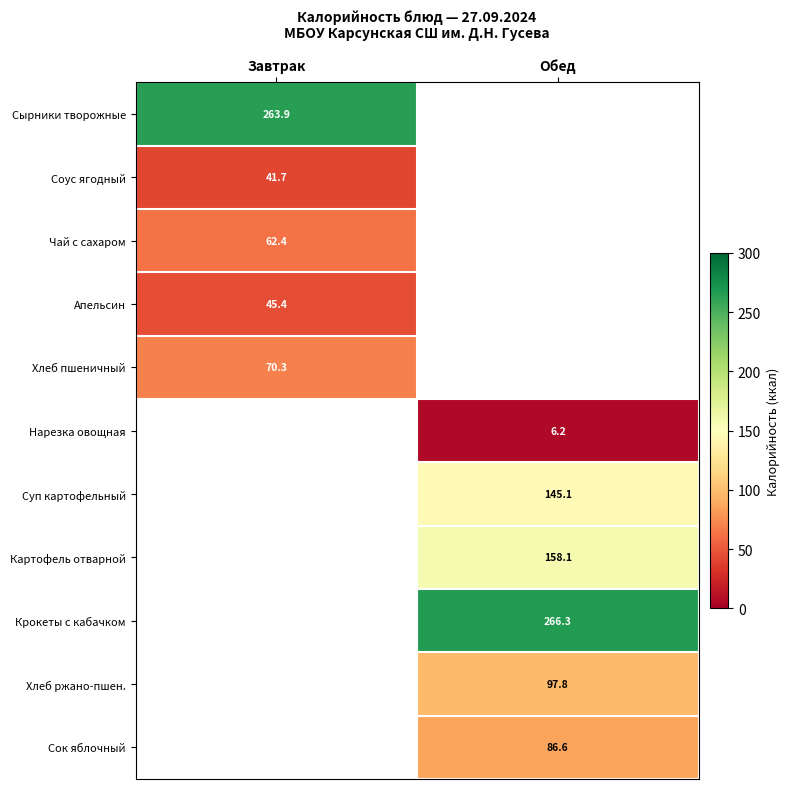

How many data points does each series have?

2